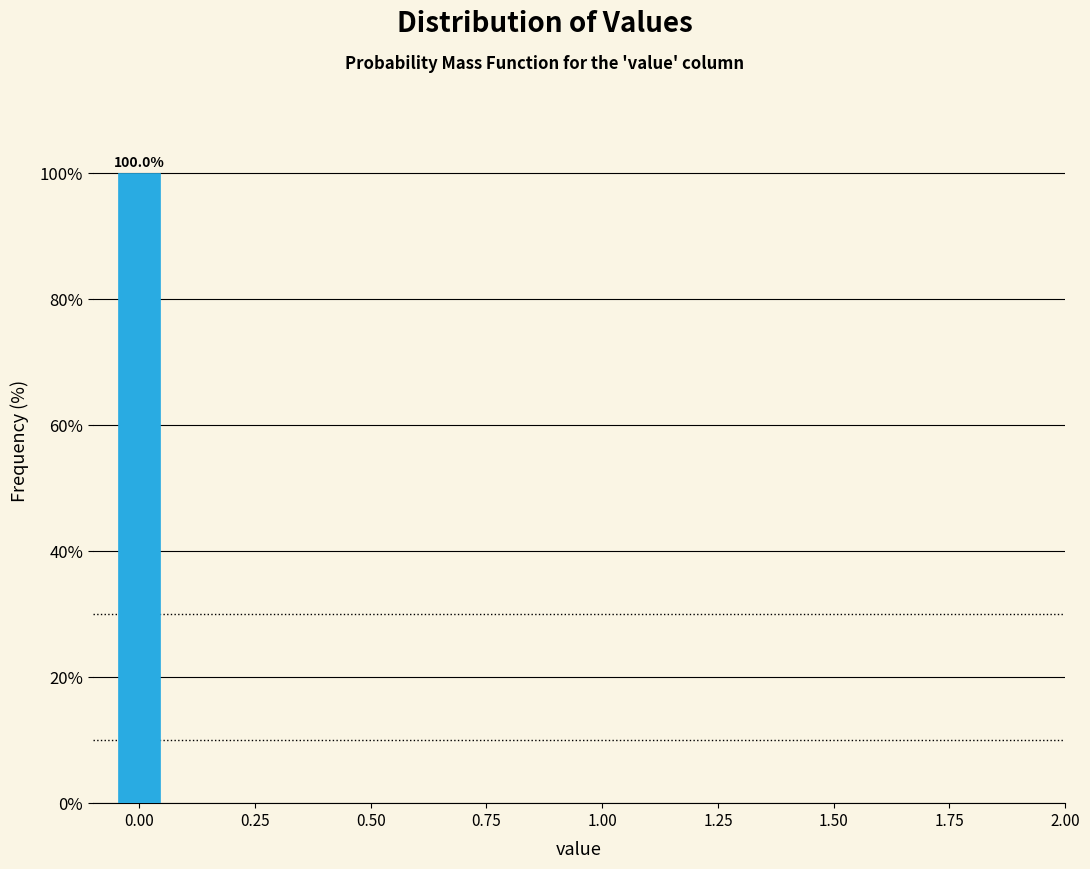

Around what value on the x-axis is the tallest bar? Give the approximate position of its centre, as read against the axis.

0.00